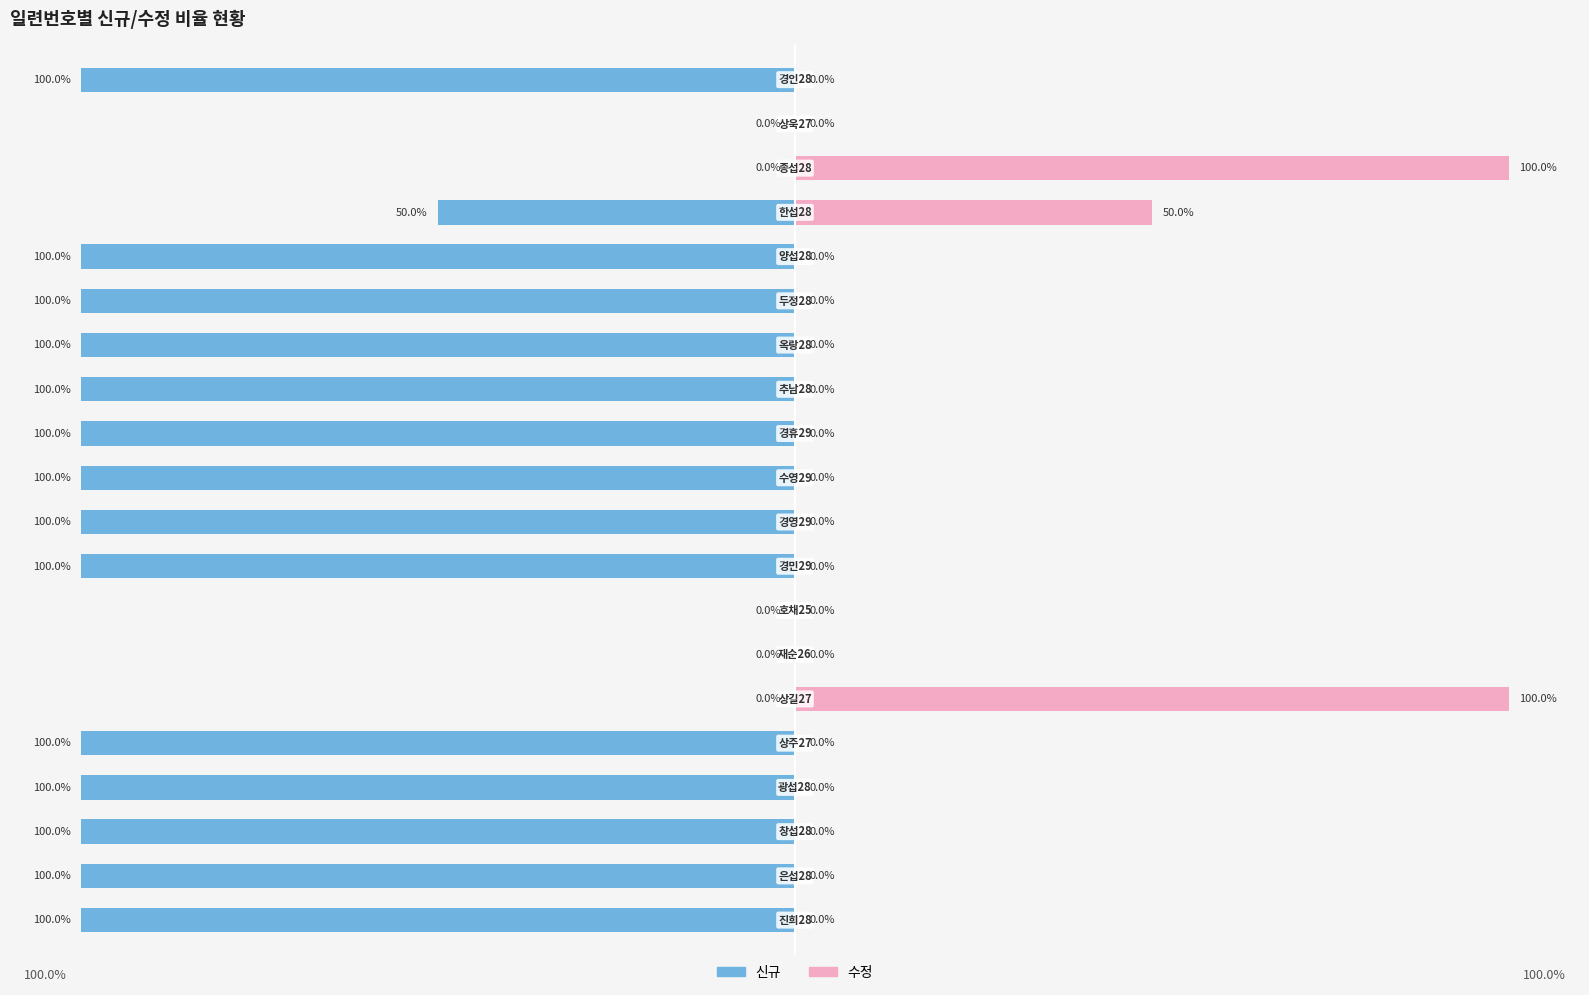

What is the minimum value shown in the chart?

-100